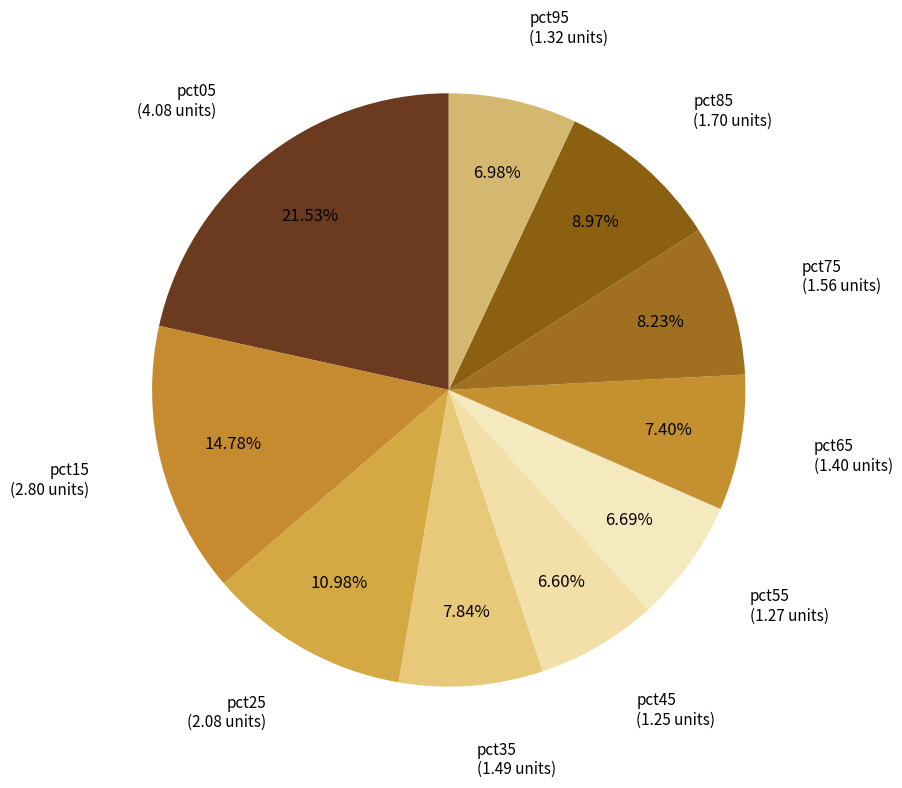

How many slices are in this pie chart?

10